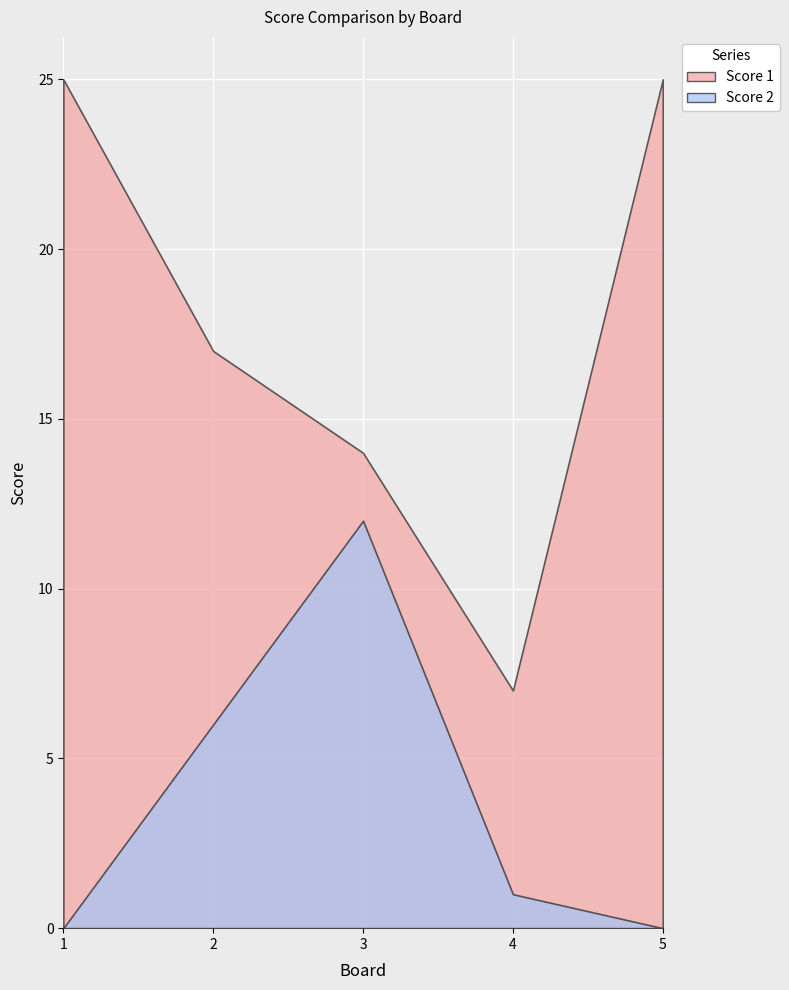

How many data points in Score 1 are less than 17?

2